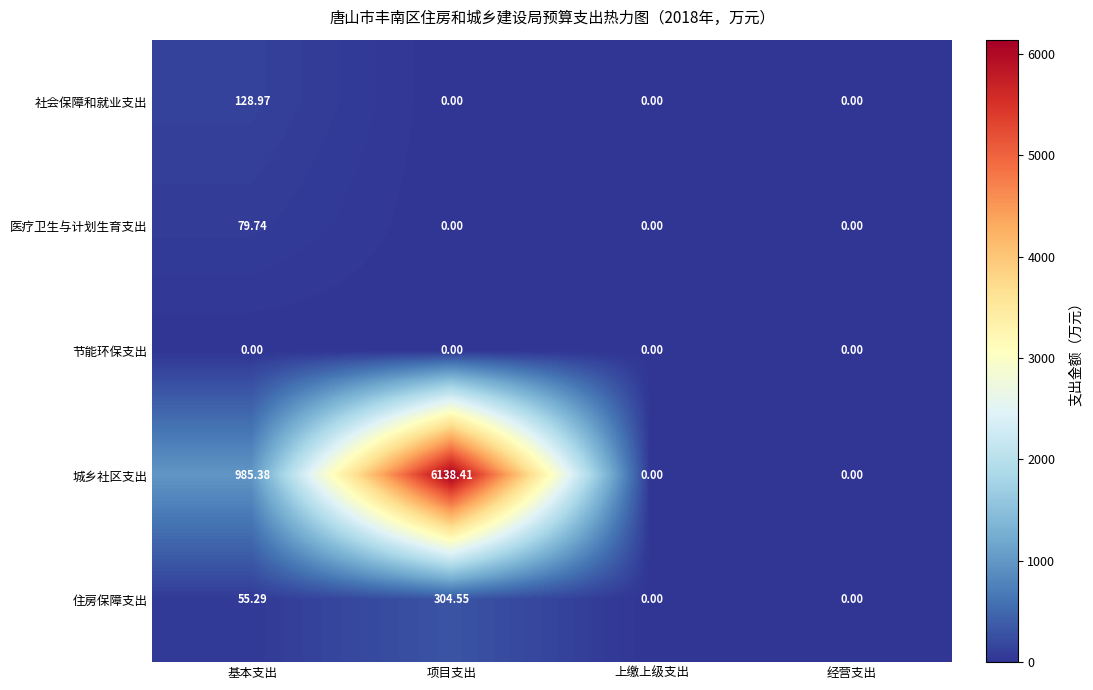

At which label does 住房保障支出 reach its peak?

项目支出